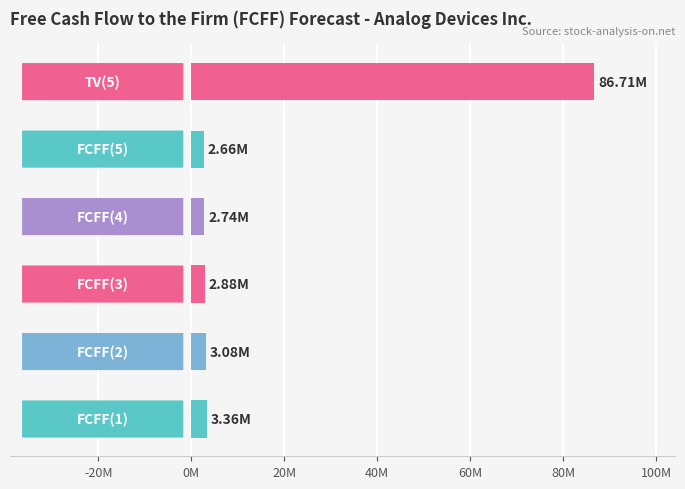

Are the bars horizontal?

Yes